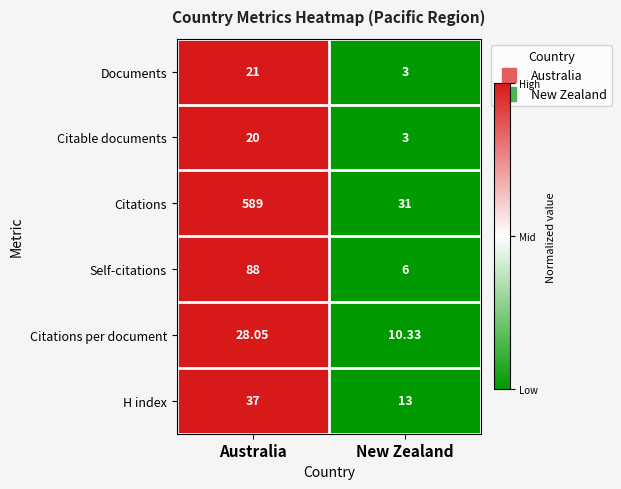

How many categories are shown in the chart?

2